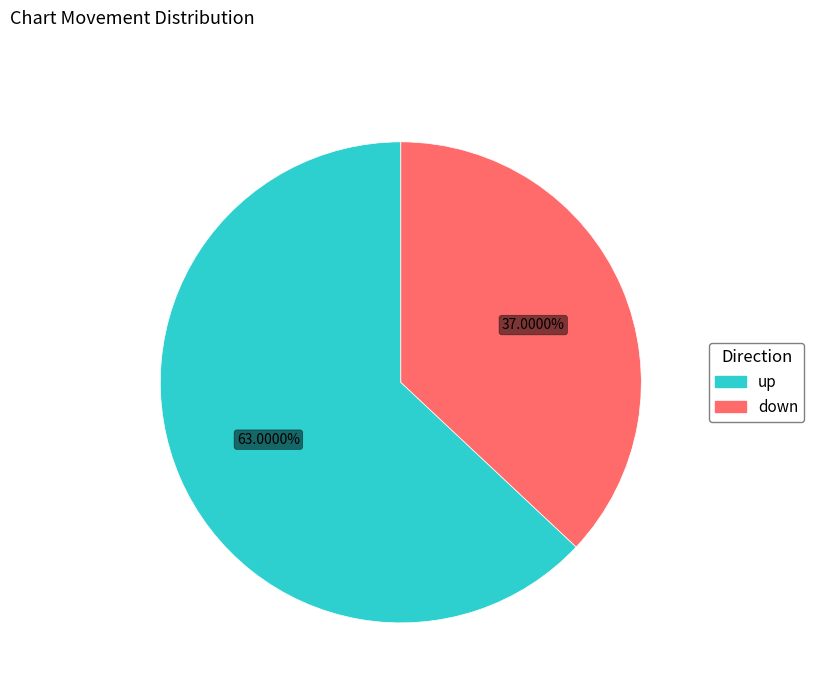

The up slice represents 63% of the pie. True or false?

True